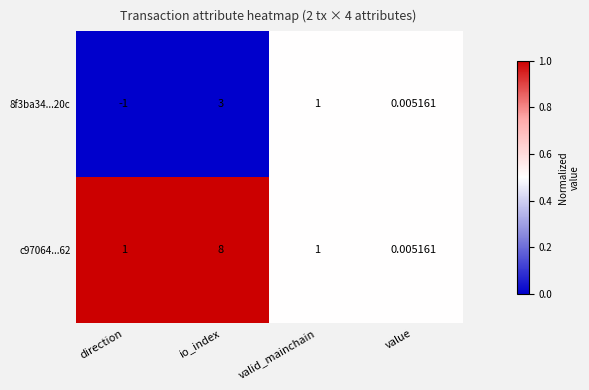

Is the value of c97064...62 at valid_mainchain greater than the value of 8f3ba34...20c at io_index?

No